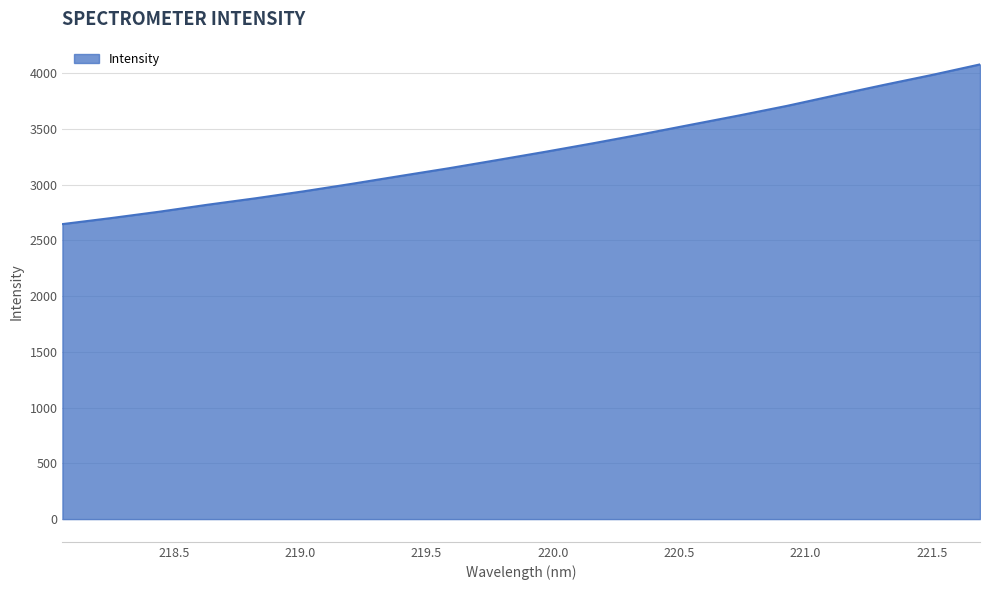

What is the greatest value displayed?

4079.7